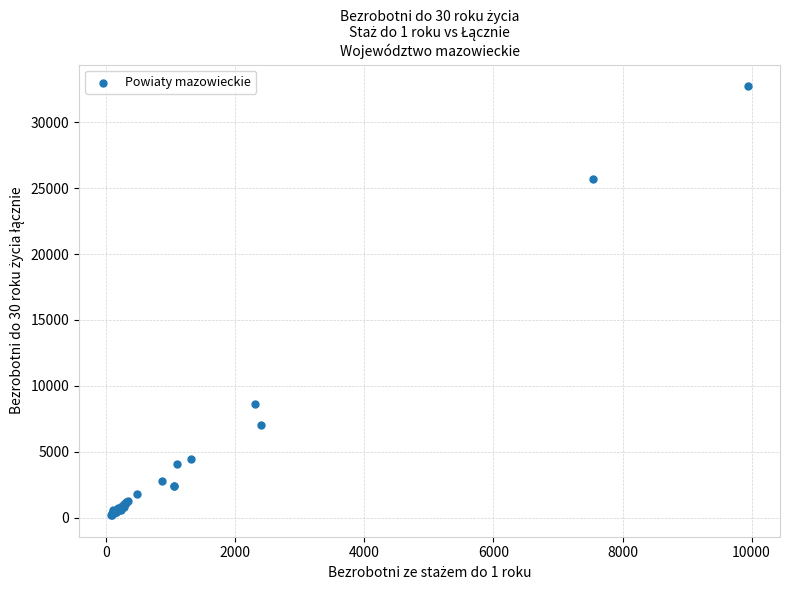

What Y value in the scatter plot is closest to 16466?

8656